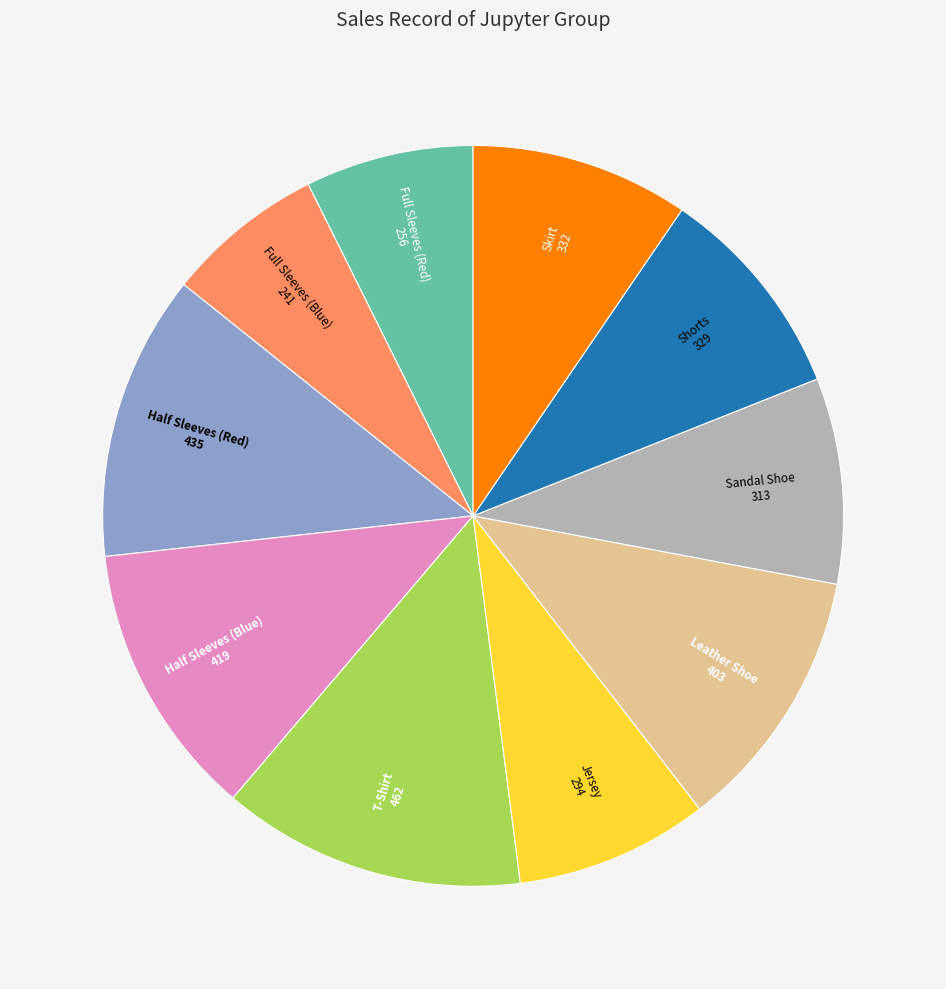

Does any single category account for the majority?

No